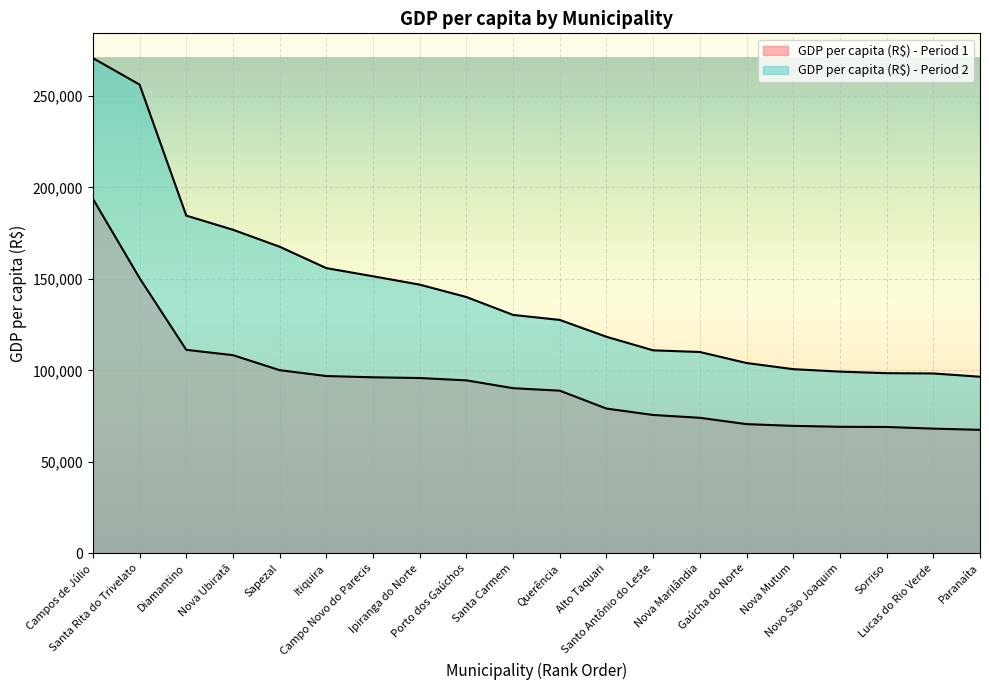

Reading left to right, list all the values displayed in this chart.

GDP per capita (R$) - Period 1: Campos de Júlio=193805.5	Santa Rita do Trivelato=150426.3	Diamantino=111197.1	Nova Ubiratã=108284.6	Sapezal=100073.4	Itiquira=96869.1	Campo Novo do Parecis=96181.9	Ipiranga do Norte=95783.8	Porto dos Gaúchos=94500.5	Santa Carmem=90226.5	Querência=88859.5	Alto Taquari=79080.1	Santo Antônio do Leste=75572.5	Nova Marilândia=74035.0	Gaúcha do Norte=70563.5	Nova Mutum=69624.9	Novo São Joaquim=69119.0	Sorriso=69023.0	Lucas do Rio Verde=68111.0	Paranaíta=67449.3
GDP per capita (R$) - Period 2: Campos de Júlio=270716.9	Santa Rita do Trivelato=256228.0	Diamantino=184589.2	Nova Ubiratã=176857.2	Sapezal=167568.4	Itiquira=155873.6	Campo Novo do Parecis=151414.3	Ipiranga do Norte=146840.9	Porto dos Gaúchos=140079.5	Santa Carmem=130294.0	Querência=127547.8	Alto Taquari=118329.9	Santo Antônio do Leste=110925.0	Nova Marilândia=110008.0	Gaúcha do Norte=103985.0	Nova Mutum=100626.9	Novo São Joaquim=99281.5	Sorriso=98438.6	Lucas do Rio Verde=98278.6	Paranaíta=96472.9